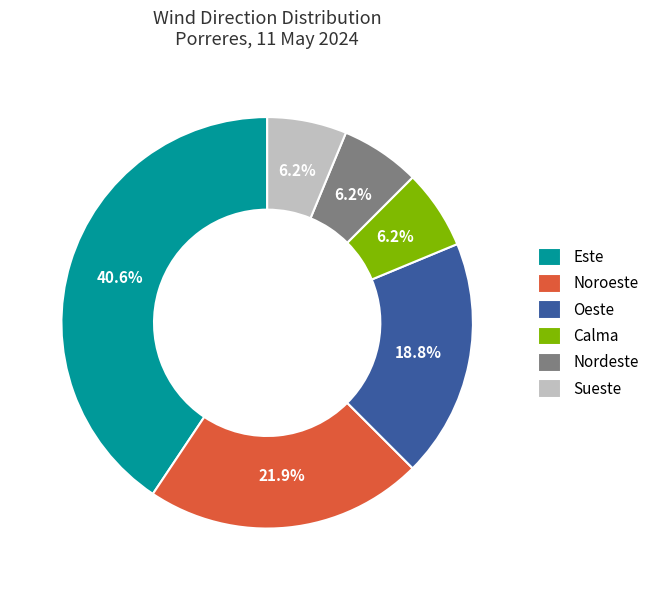

Which category has the biggest portion of the pie?

Este